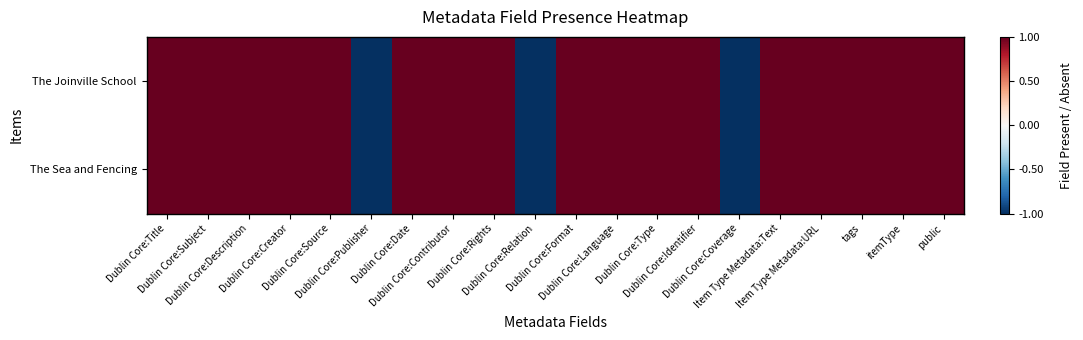

Reading right to left, what are all the values shown in this chart?

The Joinville School: public=1	itemType=1	tags=1	Item Type Metadata:URL=1	Item Type Metadata:Text=1	Dublin Core:Coverage=-1	Dublin Core:Identifier=1	Dublin Core:Type=1	Dublin Core:Language=1	Dublin Core:Format=1	Dublin Core:Relation=-1	Dublin Core:Rights=1	Dublin Core:Contributor=1	Dublin Core:Date=1	Dublin Core:Publisher=-1	Dublin Core:Source=1	Dublin Core:Creator=1	Dublin Core:Description=1	Dublin Core:Subject=1	Dublin Core:Title=1
The Sea and Fencing: public=1	itemType=1	tags=1	Item Type Metadata:URL=1	Item Type Metadata:Text=1	Dublin Core:Coverage=-1	Dublin Core:Identifier=1	Dublin Core:Type=1	Dublin Core:Language=1	Dublin Core:Format=1	Dublin Core:Relation=-1	Dublin Core:Rights=1	Dublin Core:Contributor=1	Dublin Core:Date=1	Dublin Core:Publisher=-1	Dublin Core:Source=1	Dublin Core:Creator=1	Dublin Core:Description=1	Dublin Core:Subject=1	Dublin Core:Title=1